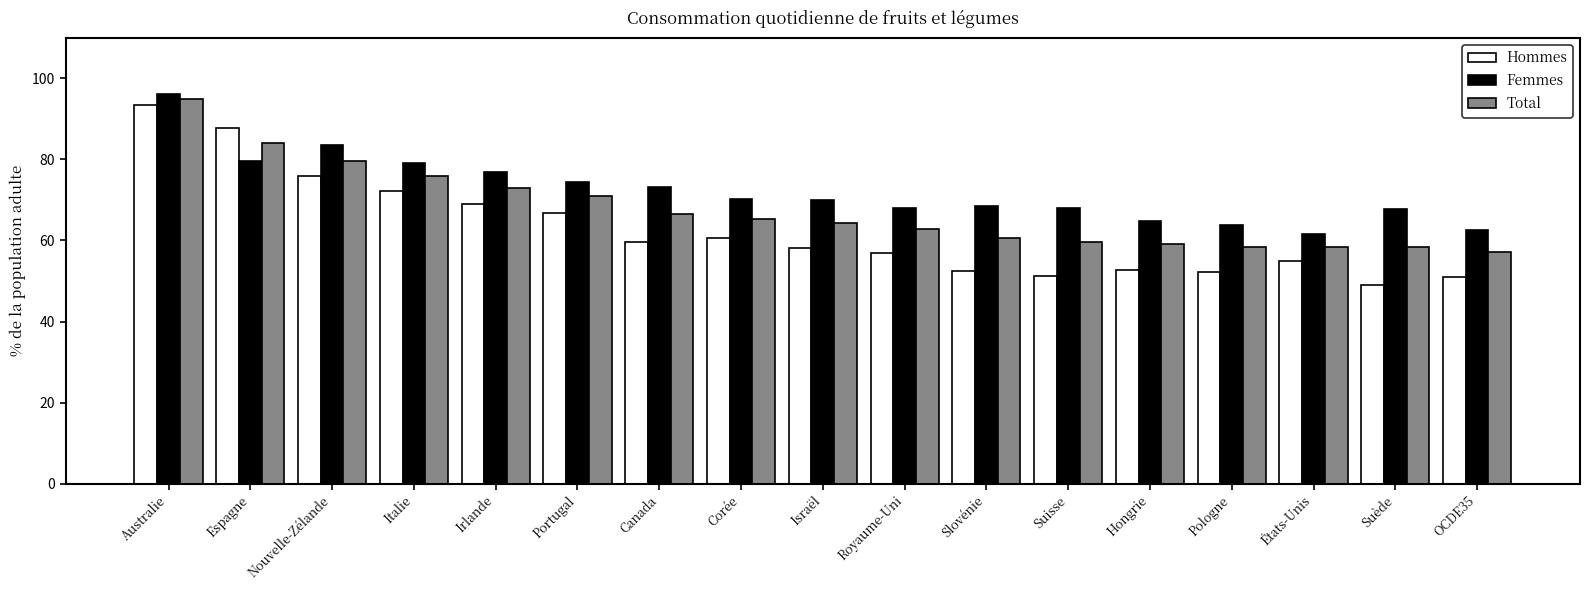

How many bars are there in each group?

3